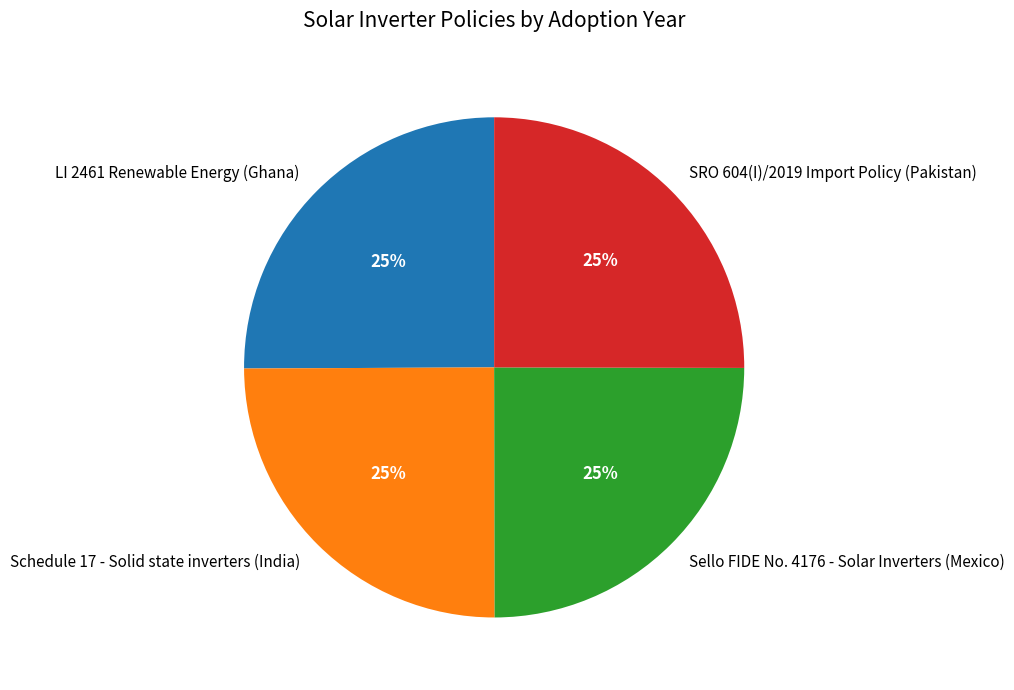

What percentage is the SRO 604(I)/2019 Import Policy (Pakistan) slice, to the nearest percent?

25%